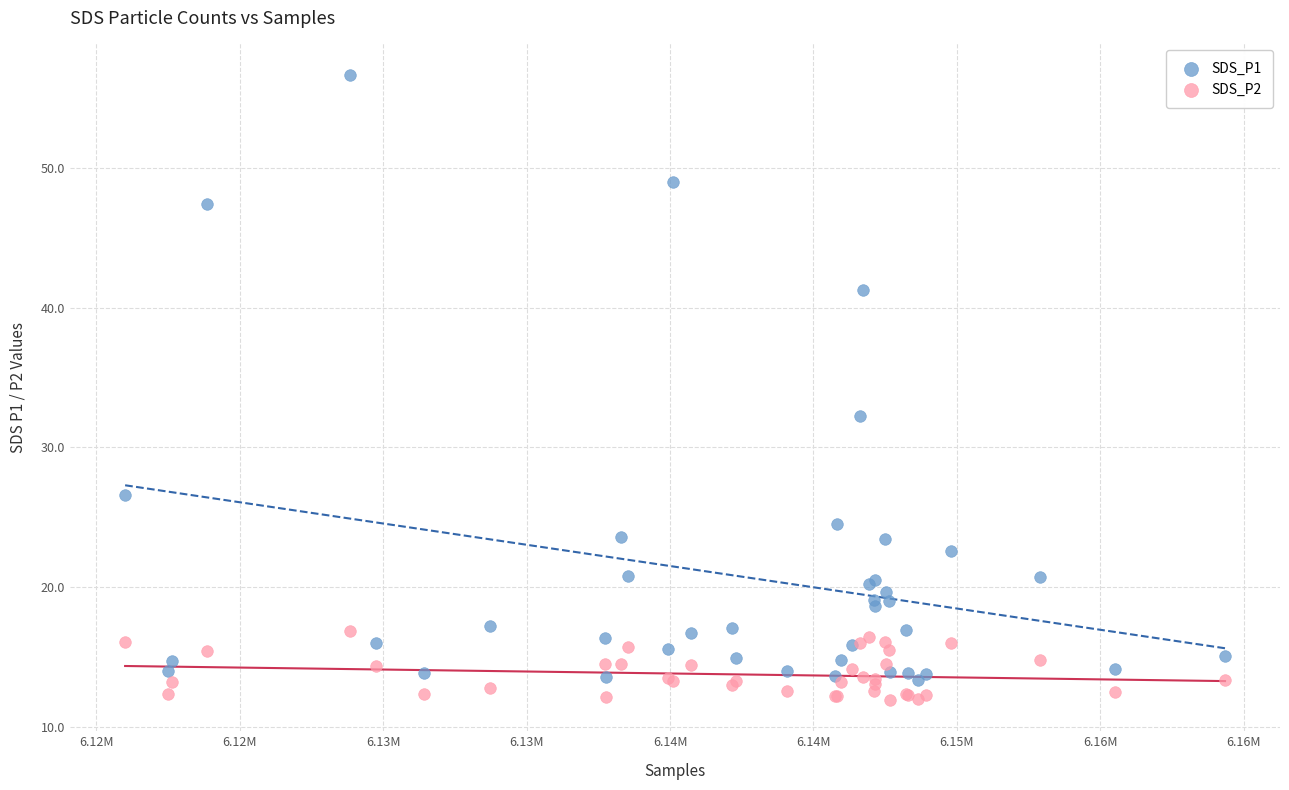

Which series has the widest spread of Y values?

SDS_P1